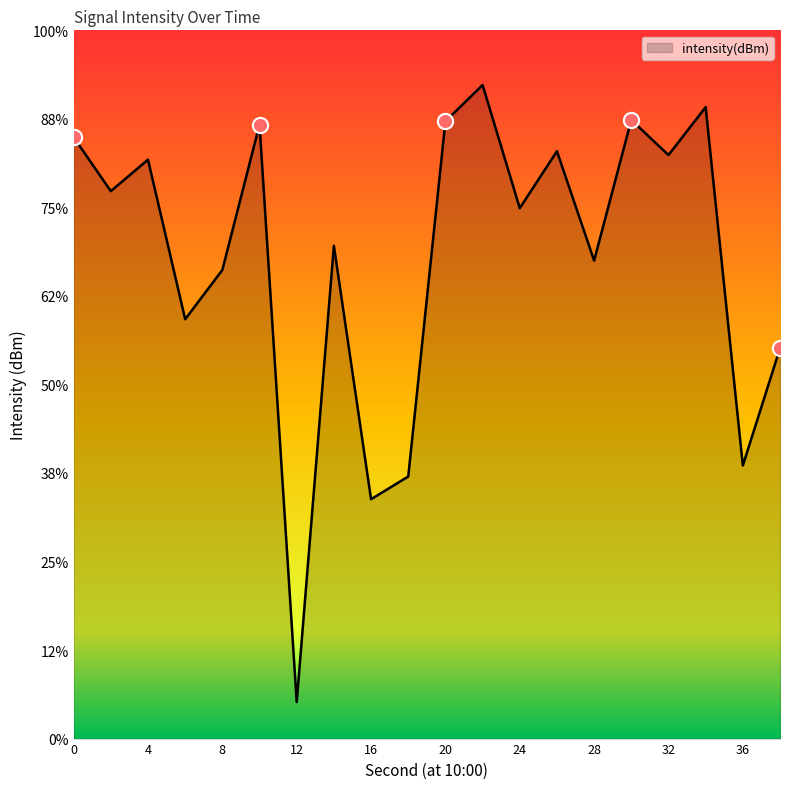

Between 18 and 8, which is larger?

8